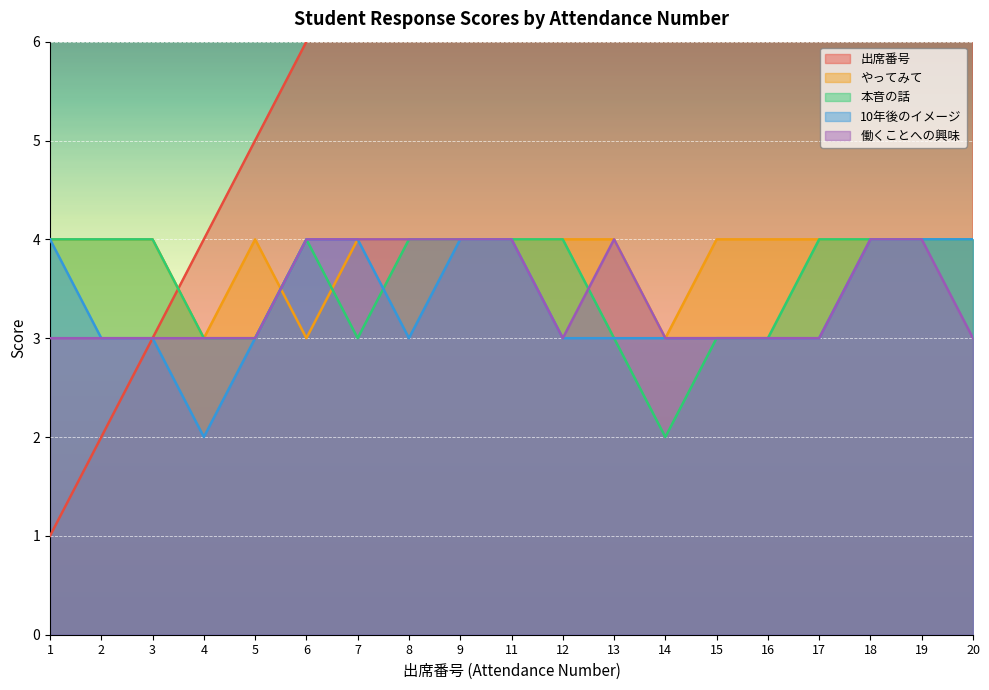

Between 20 and 17, which is larger?

20